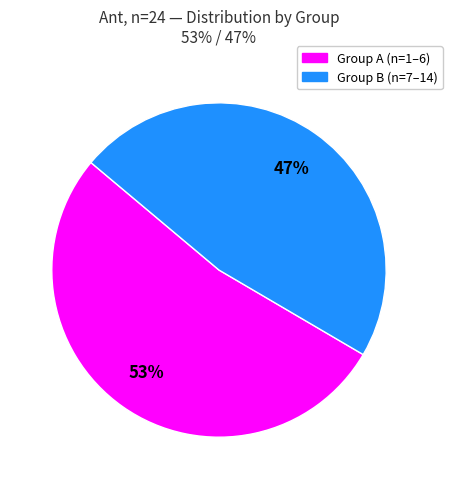

Does Group B (n=7–14) account for over 50% of the chart?

No